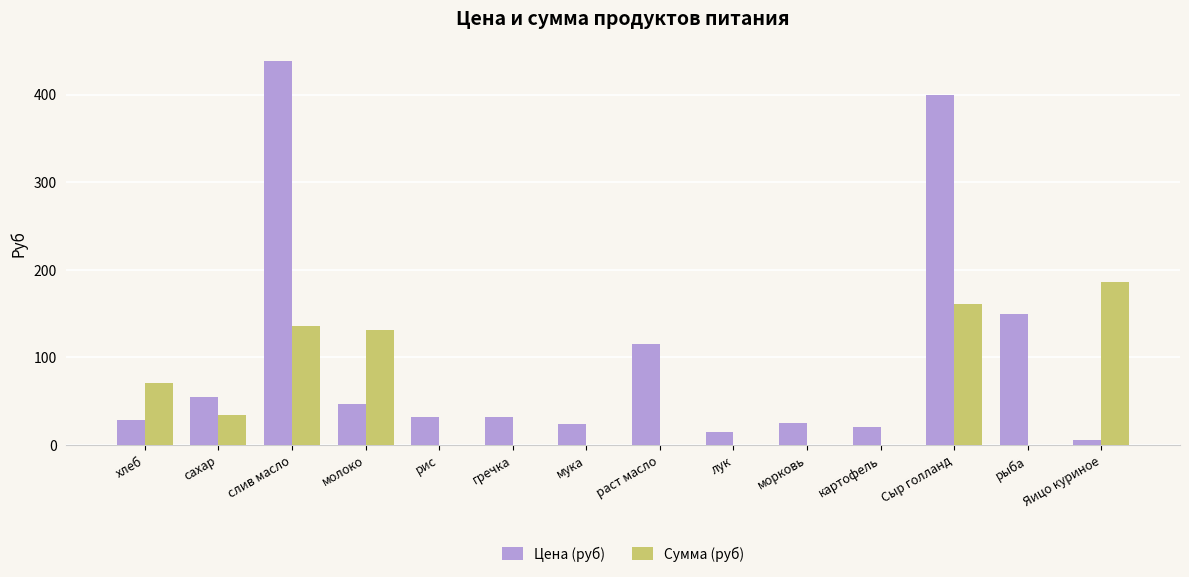

What is the greatest value displayed?

438.9